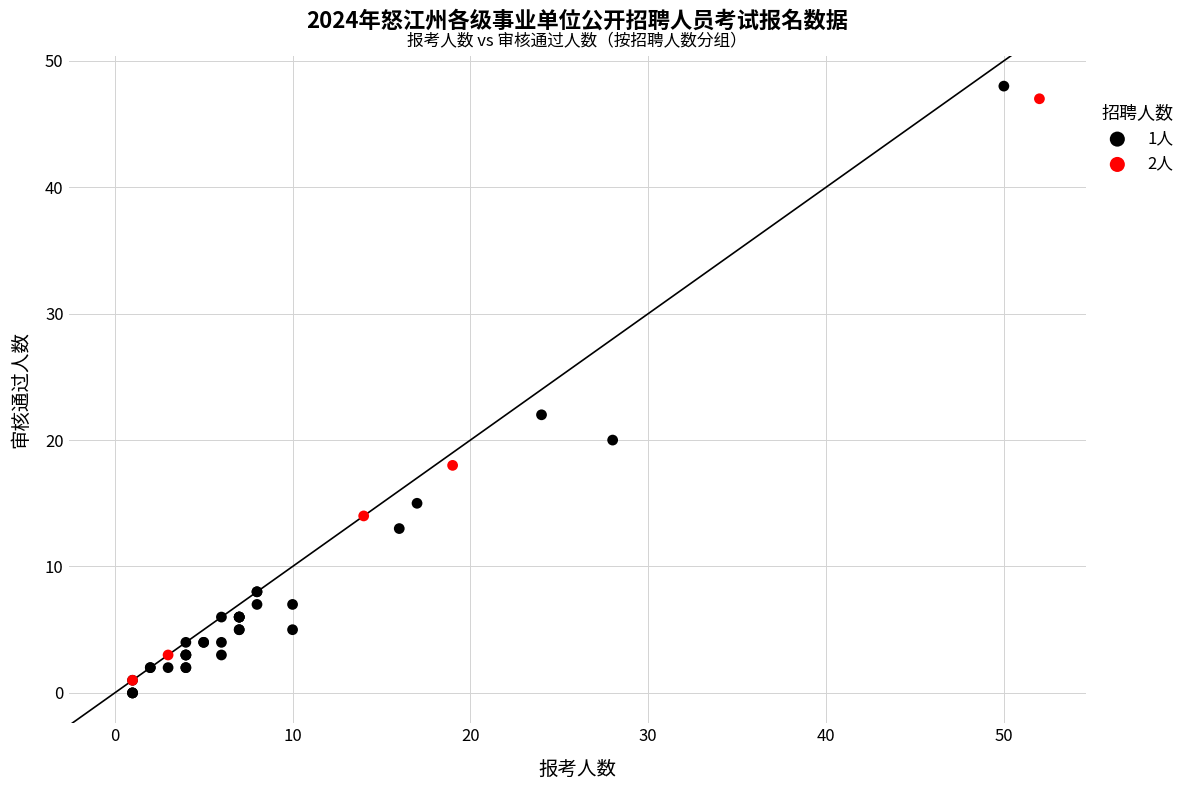

Which series has the widest spread of Y values?

1人